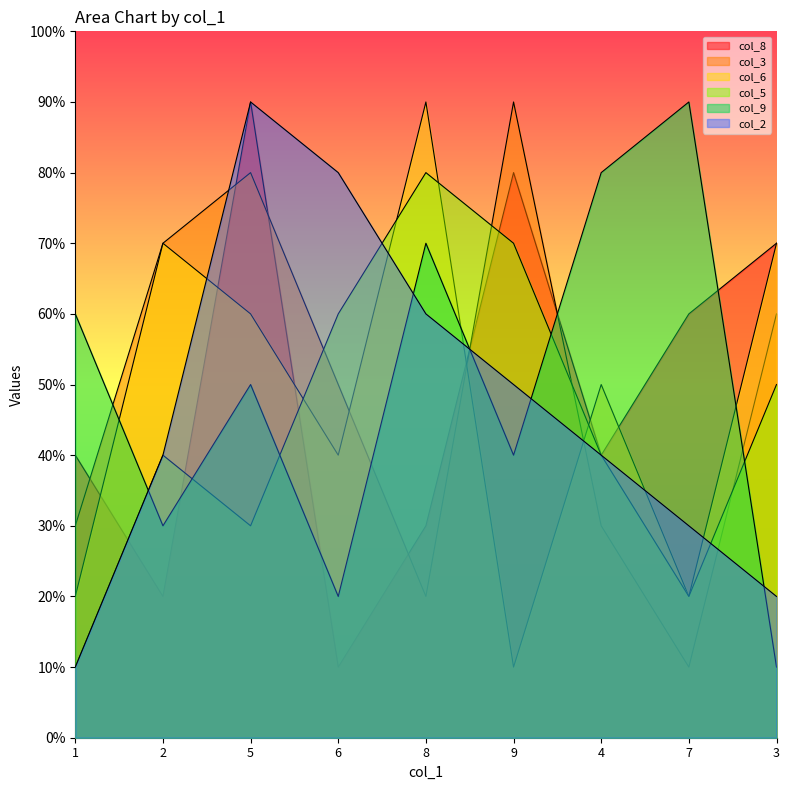

What is the minimum value for col_6?

1